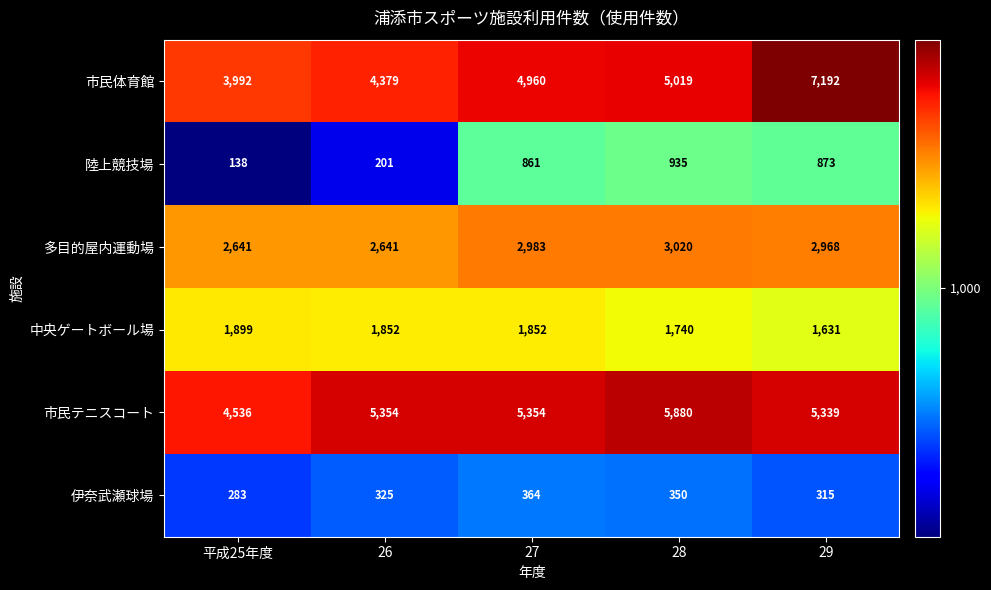

At which category is the sum across all series the highest?

29